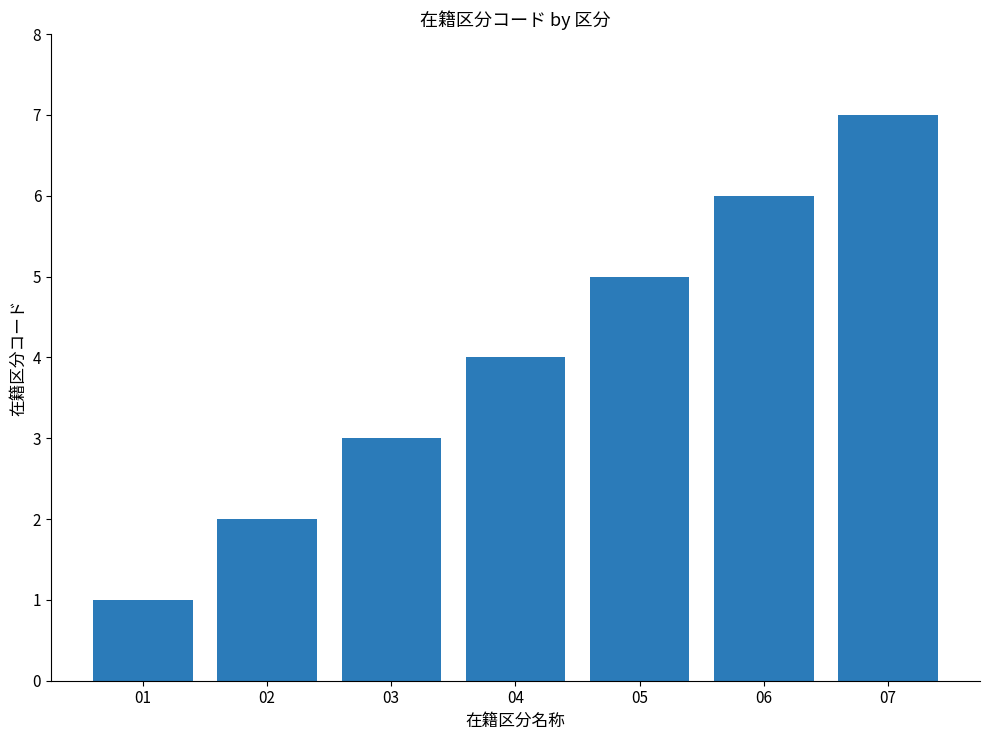

What is the difference between the values at 02 and 03?

1